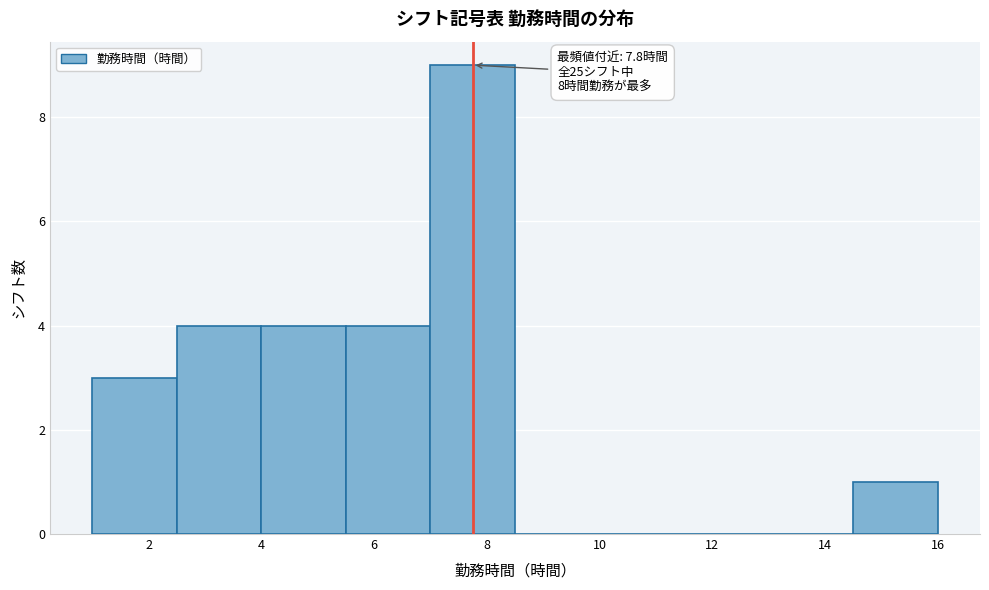

Which range on the x-axis has the tallest bar?

7.0 to 8.5